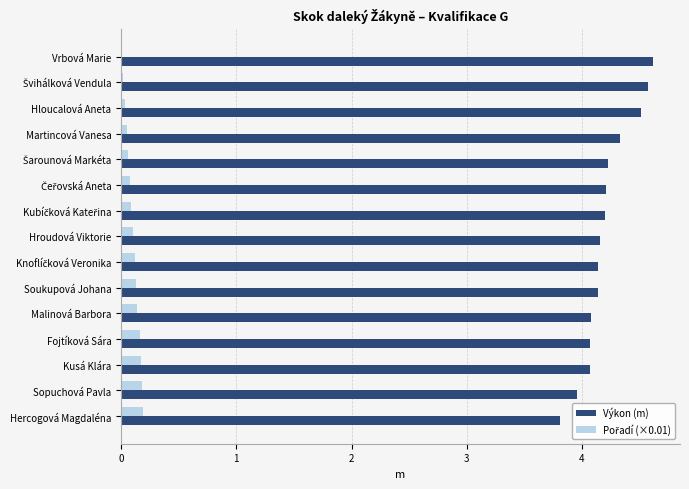

Which series has the largest total across all categories?

Výkon (m)